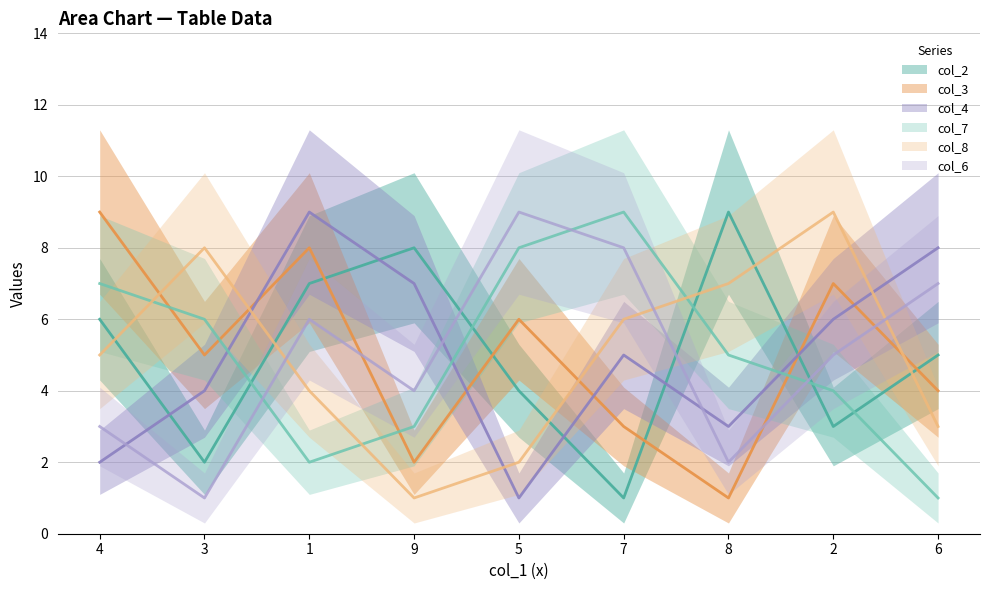

The value of col_3 at 5 is 6. True or false?

True